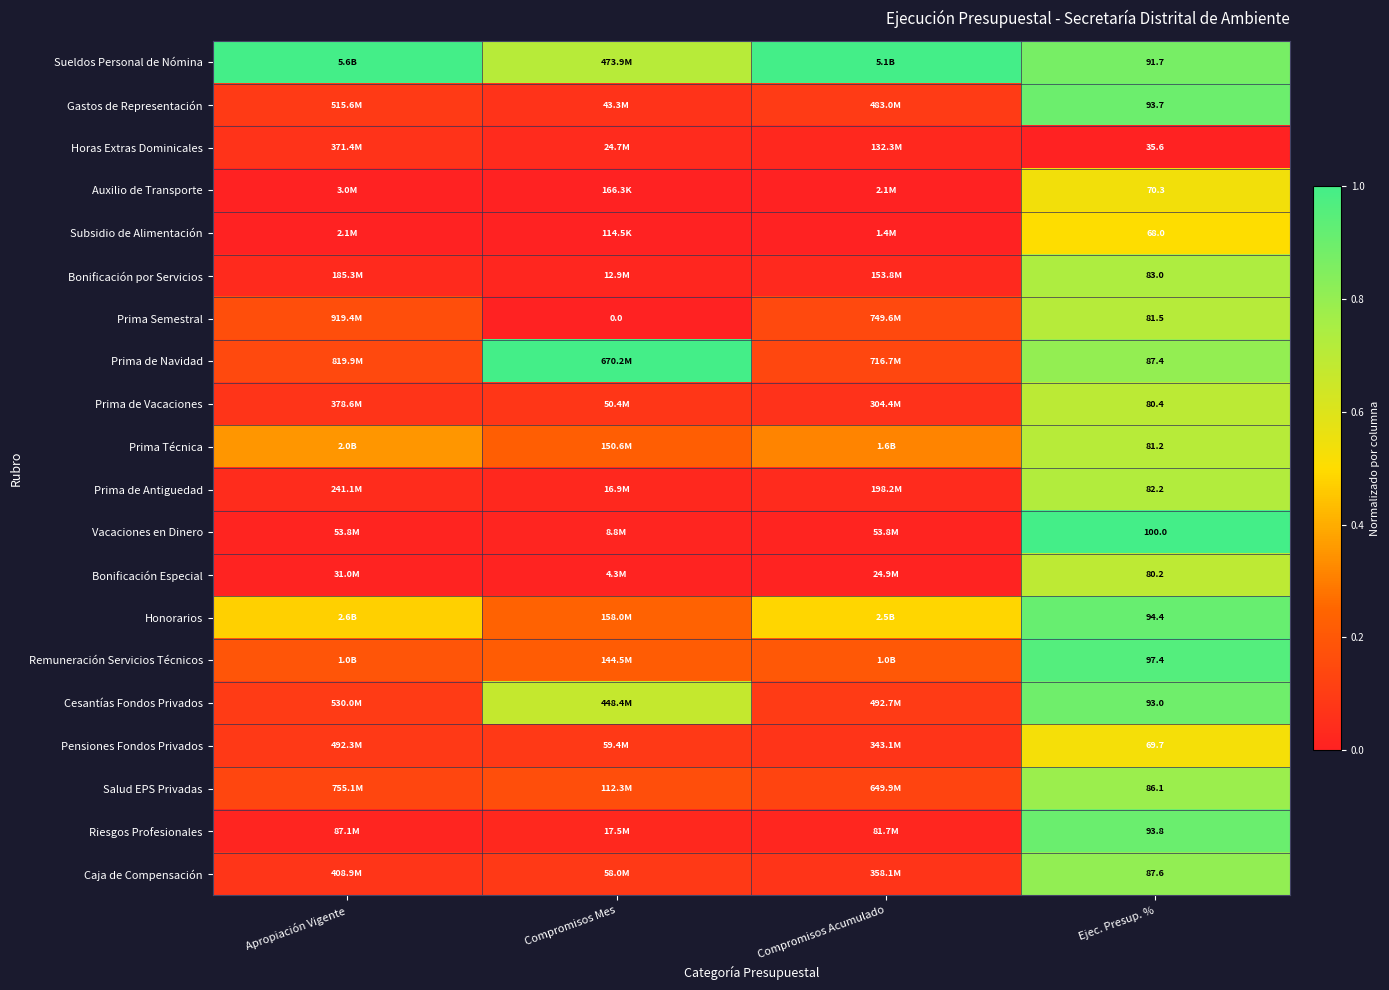

Rank the series at Ejec. Presup. % from lowest to highest value.

Horas Extras Dominicales, Subsidio de Alimentación, Pensiones Fondos Privados, Auxilio de Transporte, Bonificación Especial, Prima de Vacaciones, Prima Técnica, Prima Semestral, Prima de Antiguedad, Bonificación por Servicios, Salud EPS Privadas, Prima de Navidad, Caja de Compensación, Sueldos Personal de Nómina, Cesantías Fondos Privados, Gastos de Representación, Riesgos Profesionales, Honorarios, Remuneración Servicios Técnicos, Vacaciones en Dinero